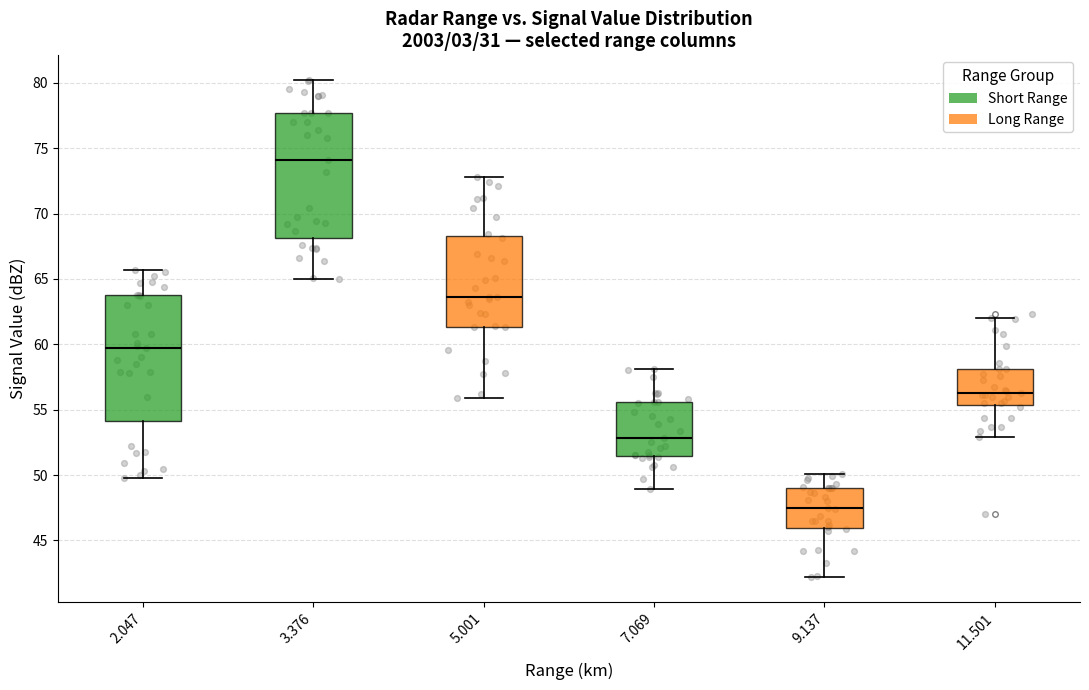

Which box's median line is the lowest?

9.137